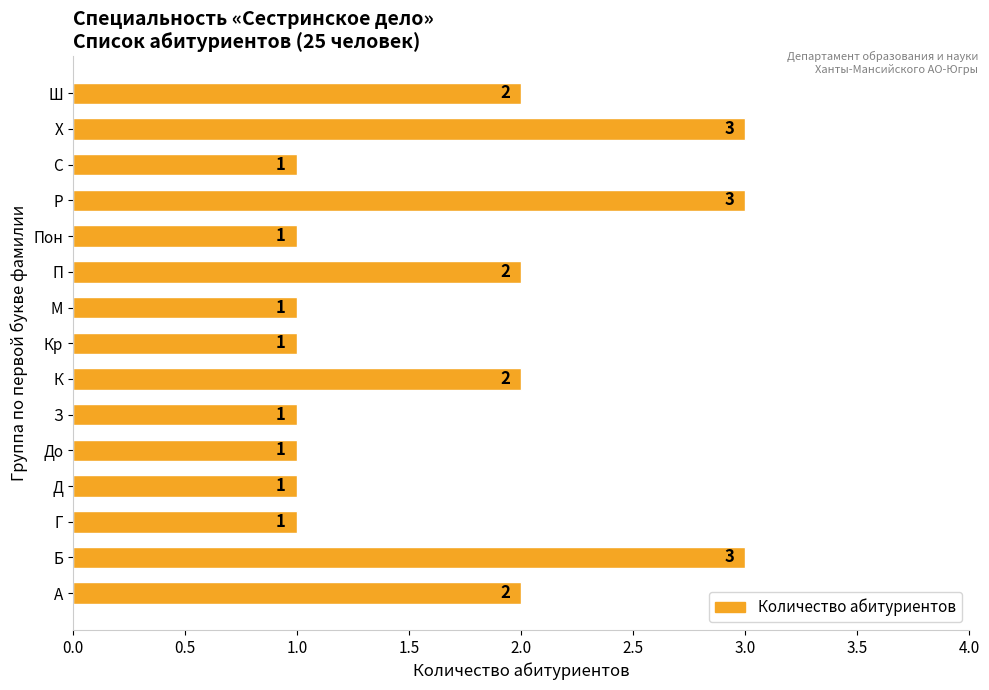

Reading bottom to top, transcribe all the data shown in this chart.

А=2	Б=3	Г=1	Д=1	До=1	З=1	К=2	Кр=1	М=1	П=2	Пон=1	Р=3	С=1	Х=3	Ш=2